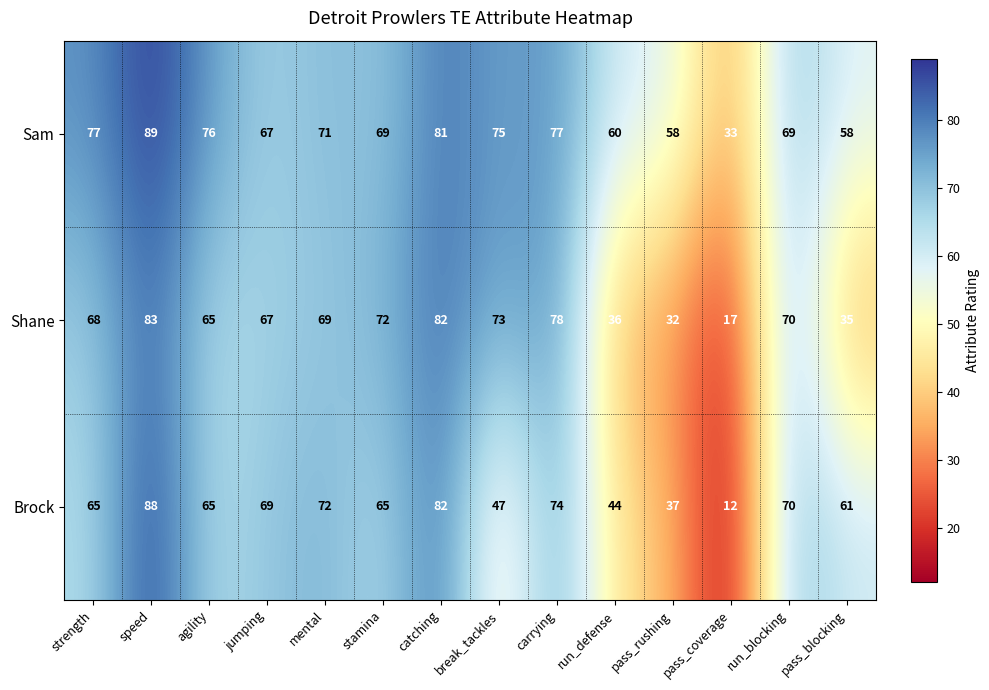

What is the highest value of the Sam series?

89